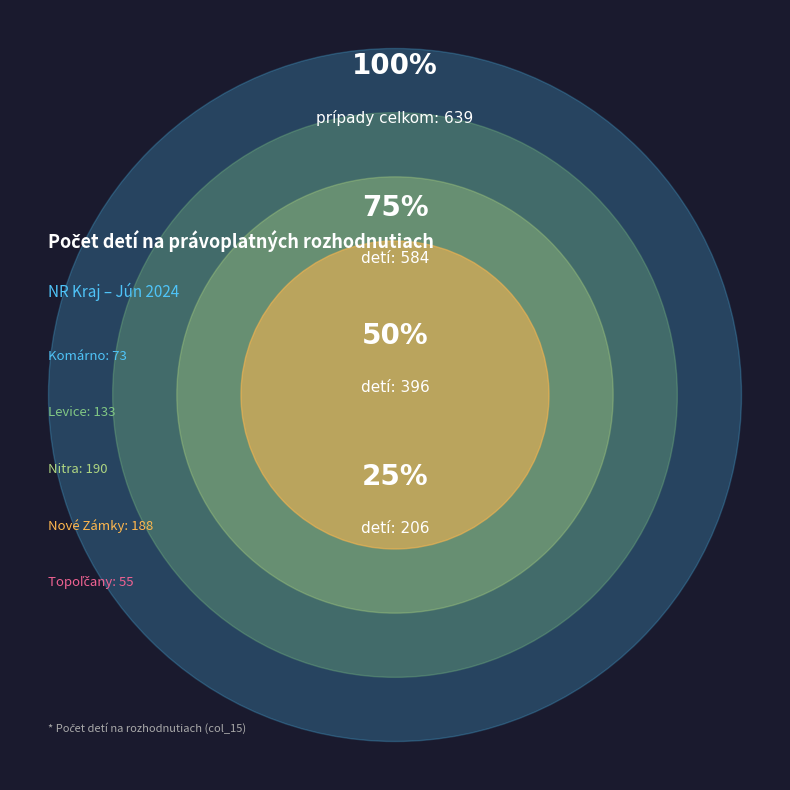

To the nearest percent, what is the difference between the largest and smallest slice percentages?

21%